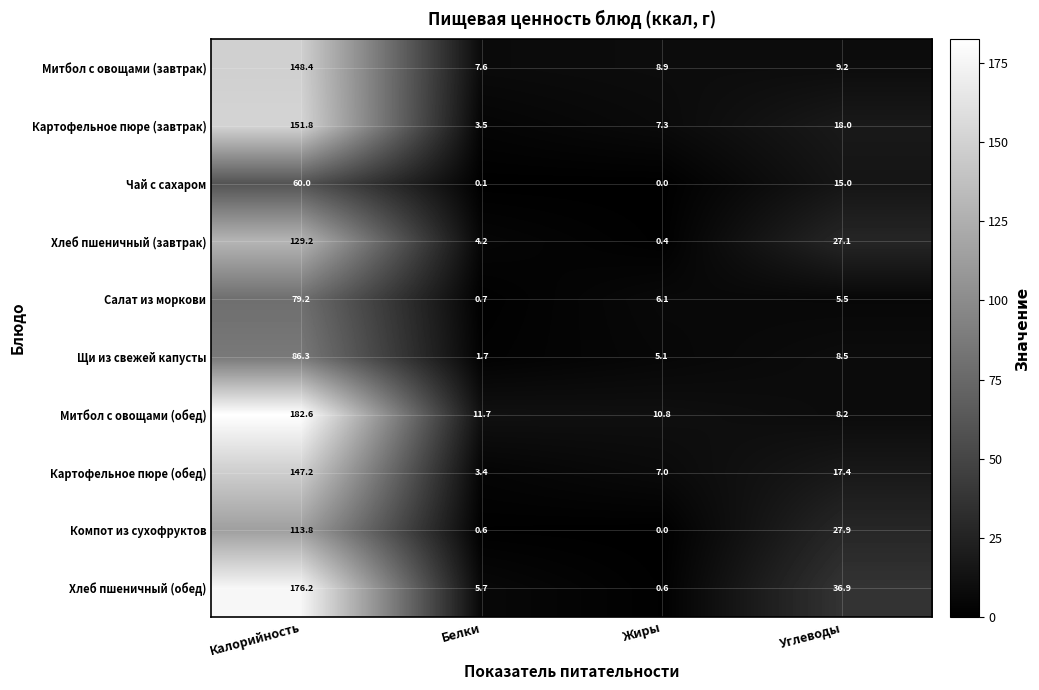

Is it true that Картофельное пюре (обед) equals 1.6 at Жиры?

False